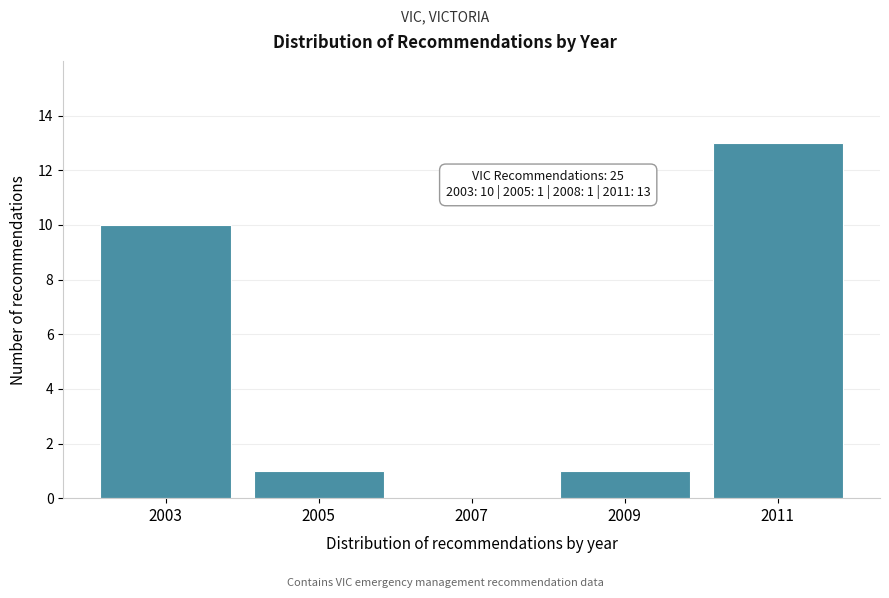

Reading right to left, list all the values displayed in this chart.

2011=13	2009=1	2007=0	2005=1	2003=10